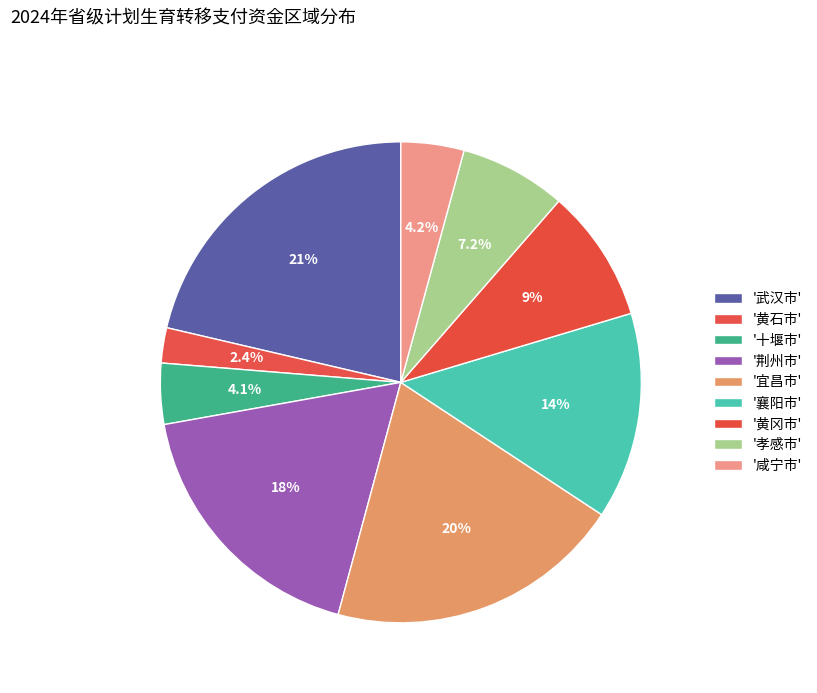

Which category has the biggest portion of the pie?

武汉市